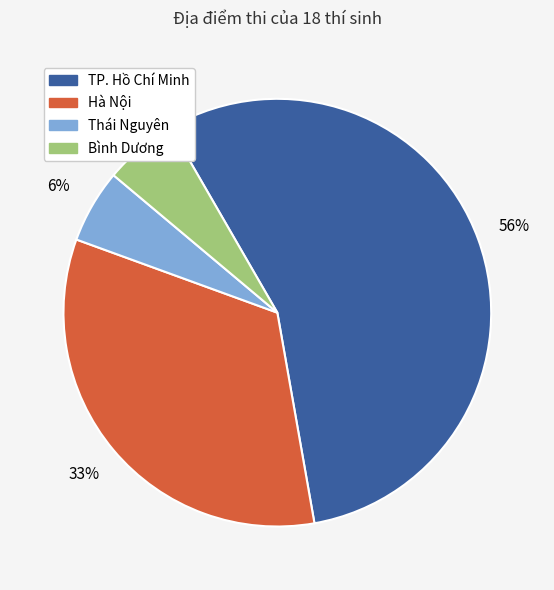

To the nearest percent, what is the average slice percentage?

25%